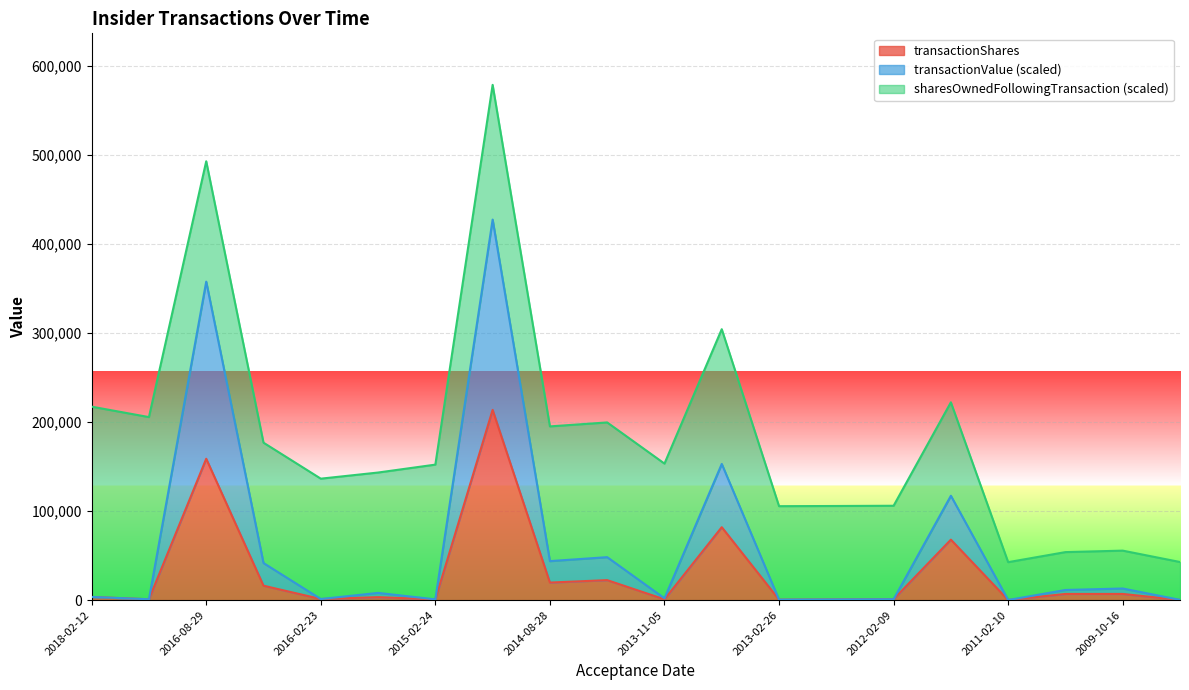

What are all the series names shown in the legend?

transactionShares, transactionValue (scaled), sharesOwnedFollowingTransaction (scaled)